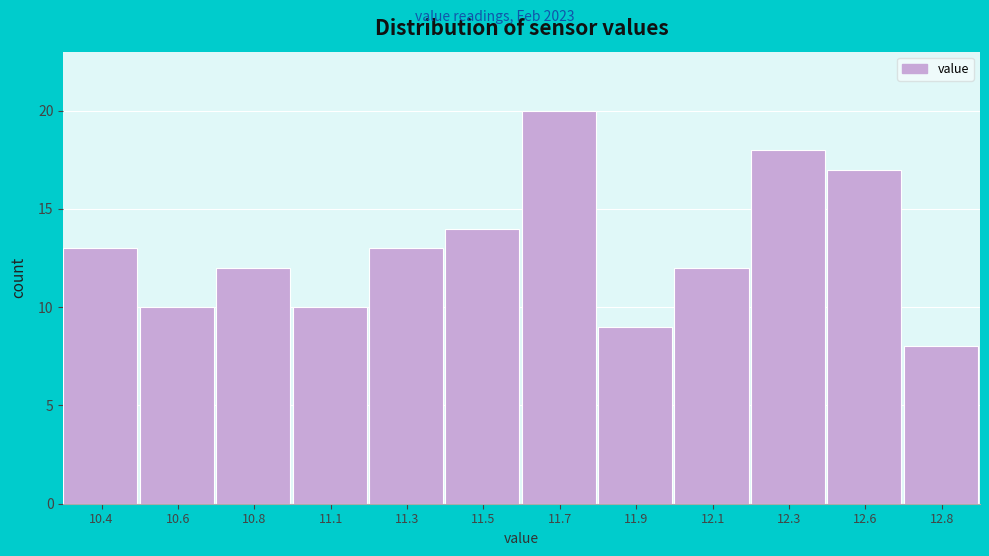

Reading right to left, extract all data points from this chart.

12.8=8	12.6=17	12.3=18	12.1=12	11.9=9	11.7=20	11.5=14	11.3=13	11.1=10	10.8=12	10.6=10	10.4=13